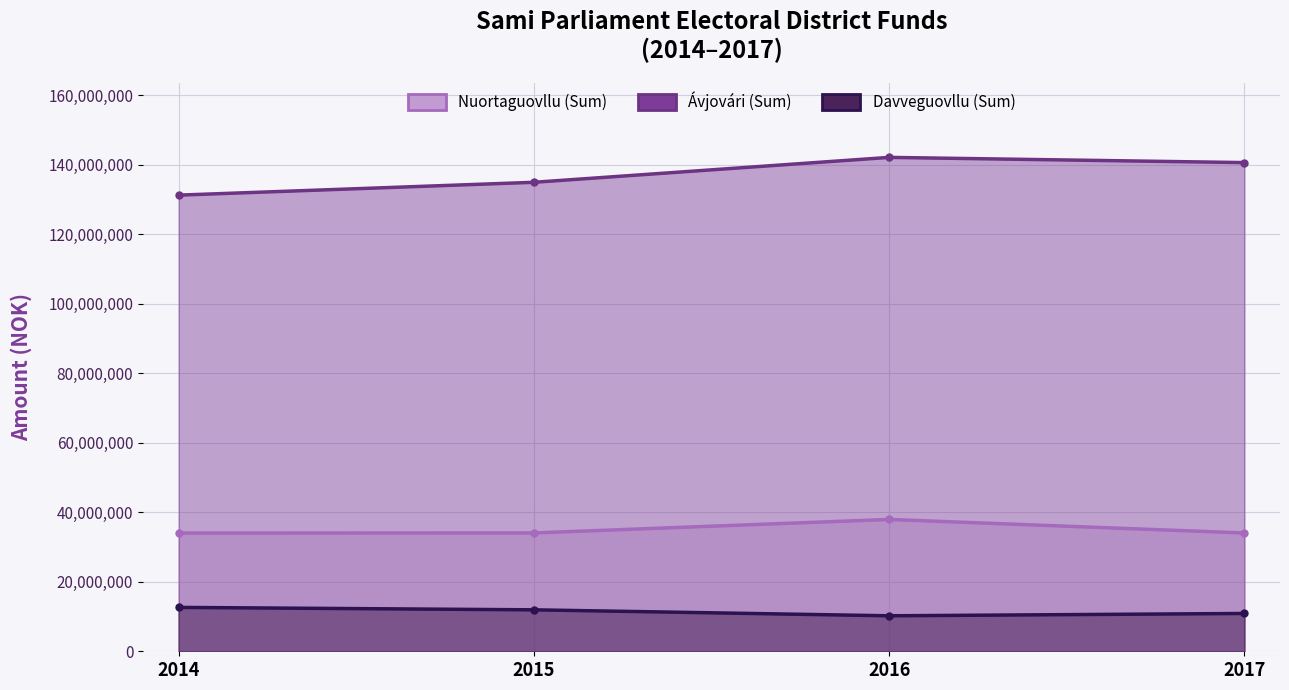

What is the difference between the maximum and second lowest values in the Ávjovári (Sum) series?

7168758